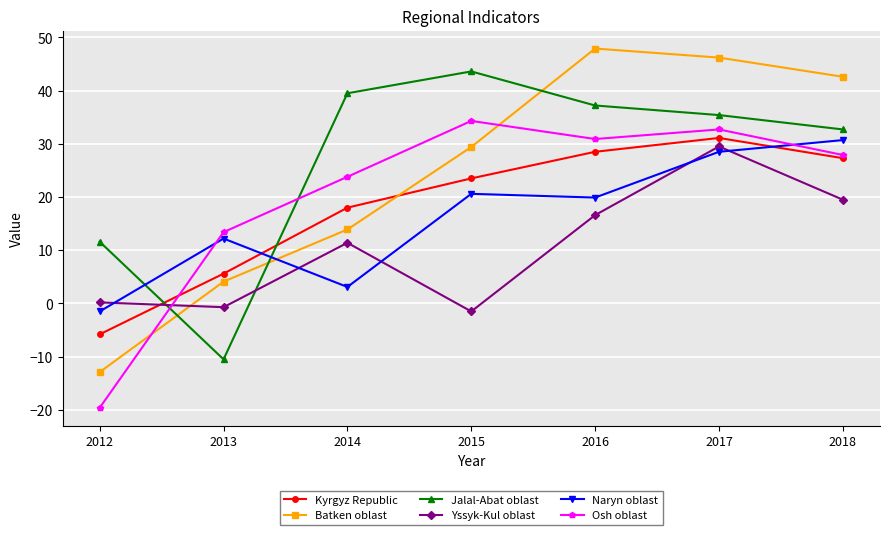

What is the value of the Kyrgyz Republic point at the 3rd from the left?

18.0